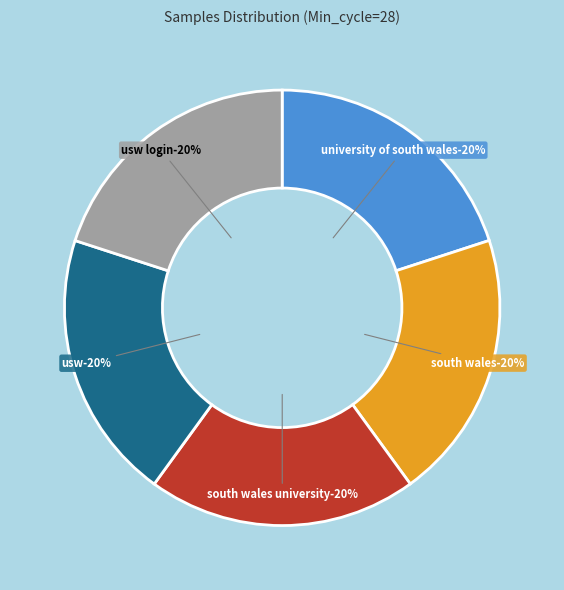

True or false: 28-00:16 accounts for 9% of the total.

False